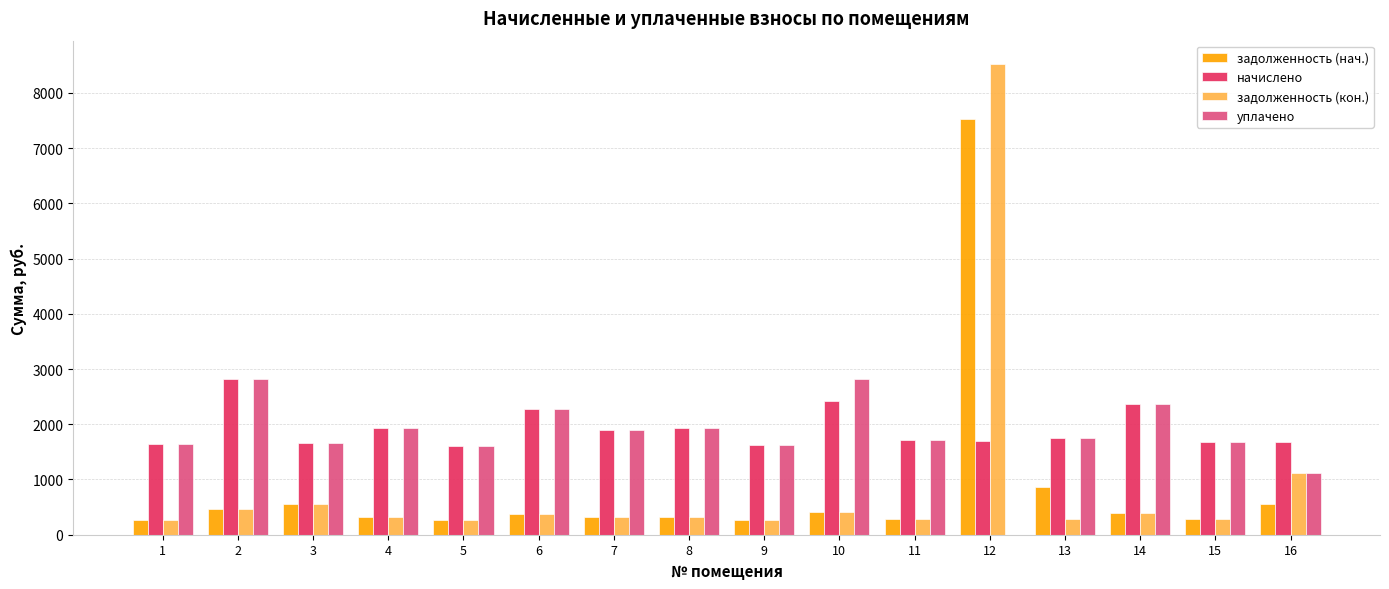

What is the sum of all задолженность (кон.) values?

14474.1